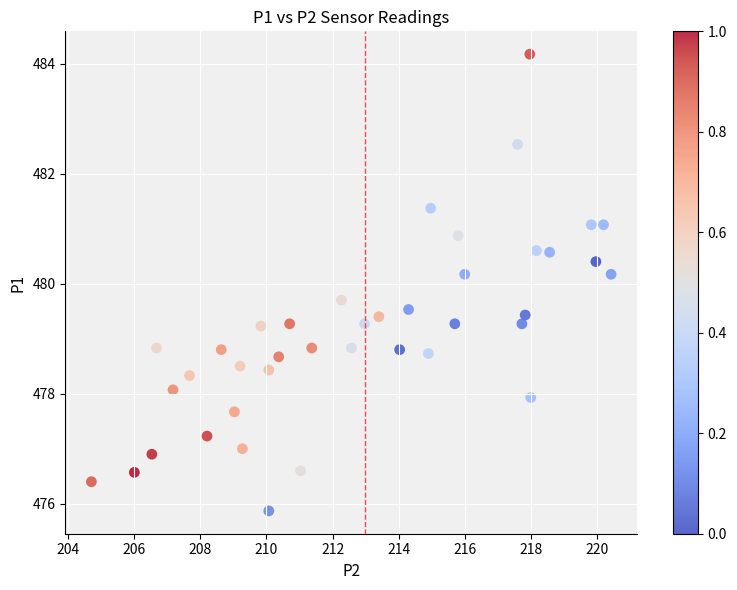

What is the range of Y values (max minus min)?

8.3